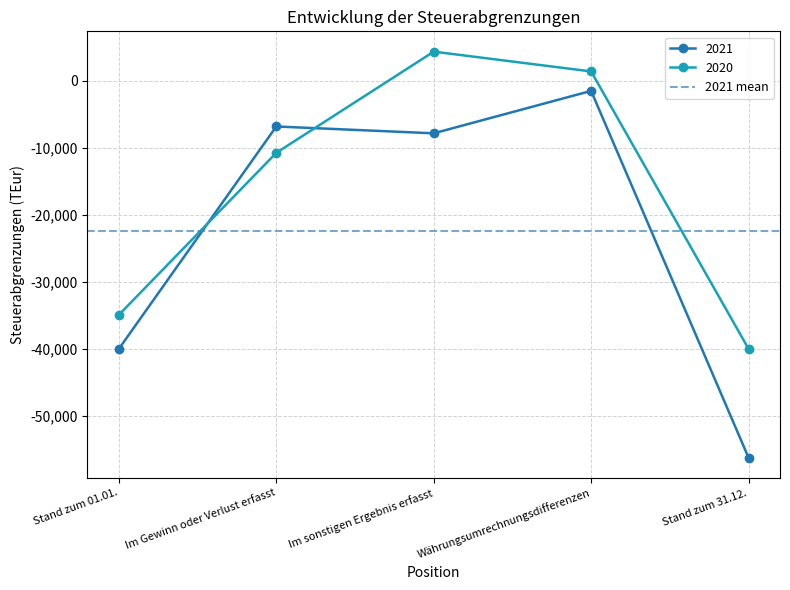

What is the label of the 1st point from the right?

Stand zum 31.12.